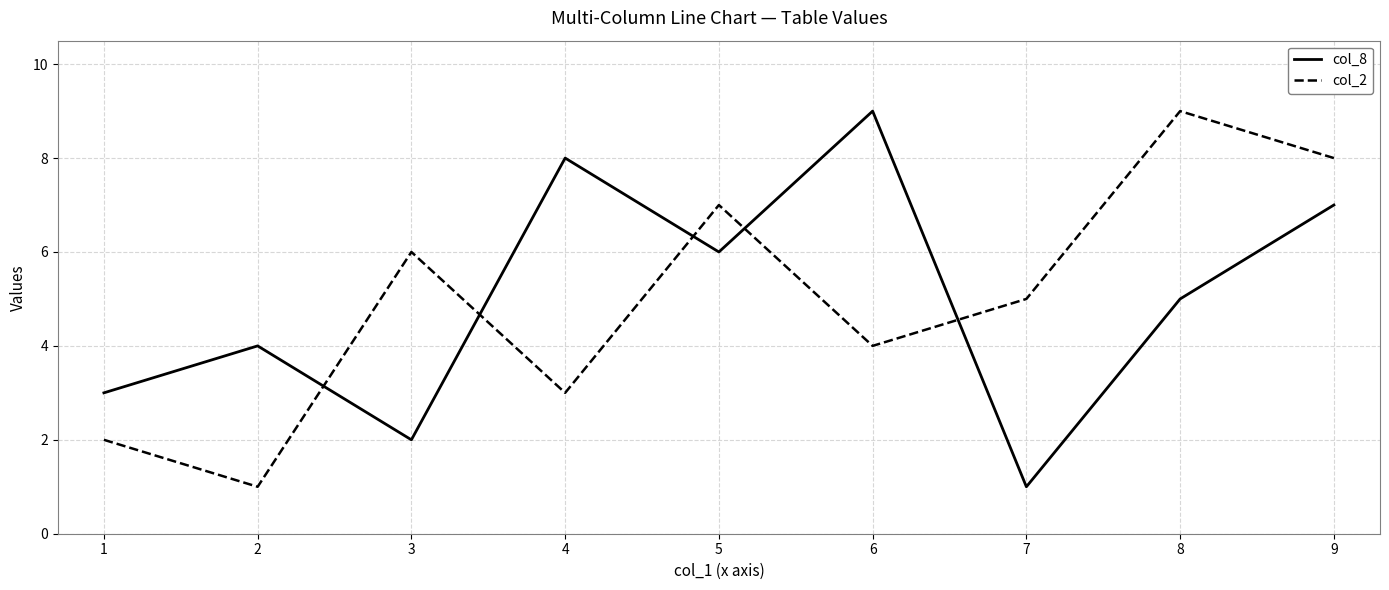

How many lines are shown in the chart?

2